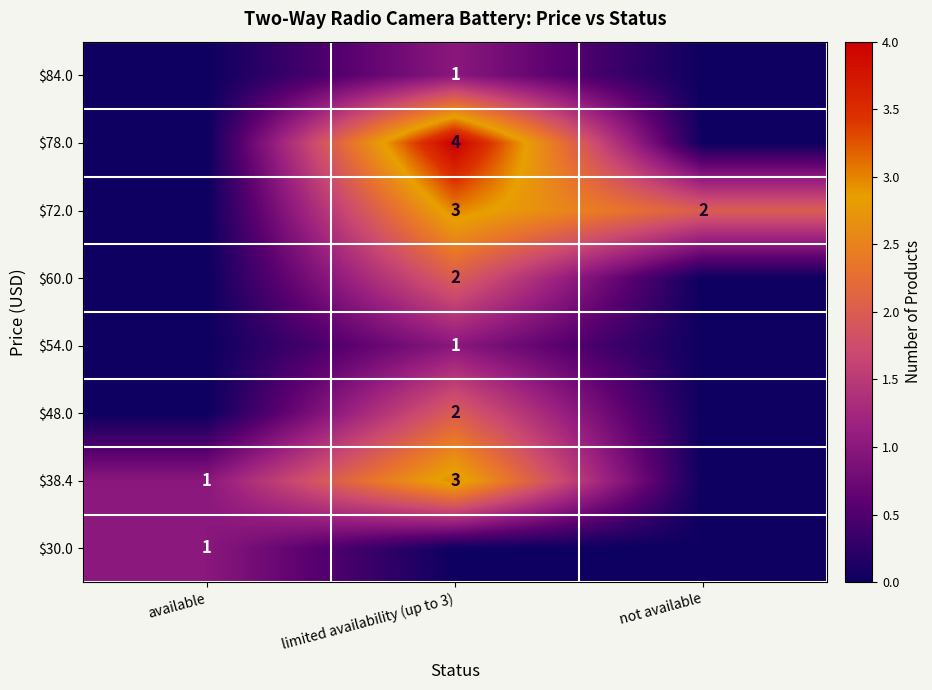

The $54.0 series shows 1 at limited availability (up to 3). True or false?

True